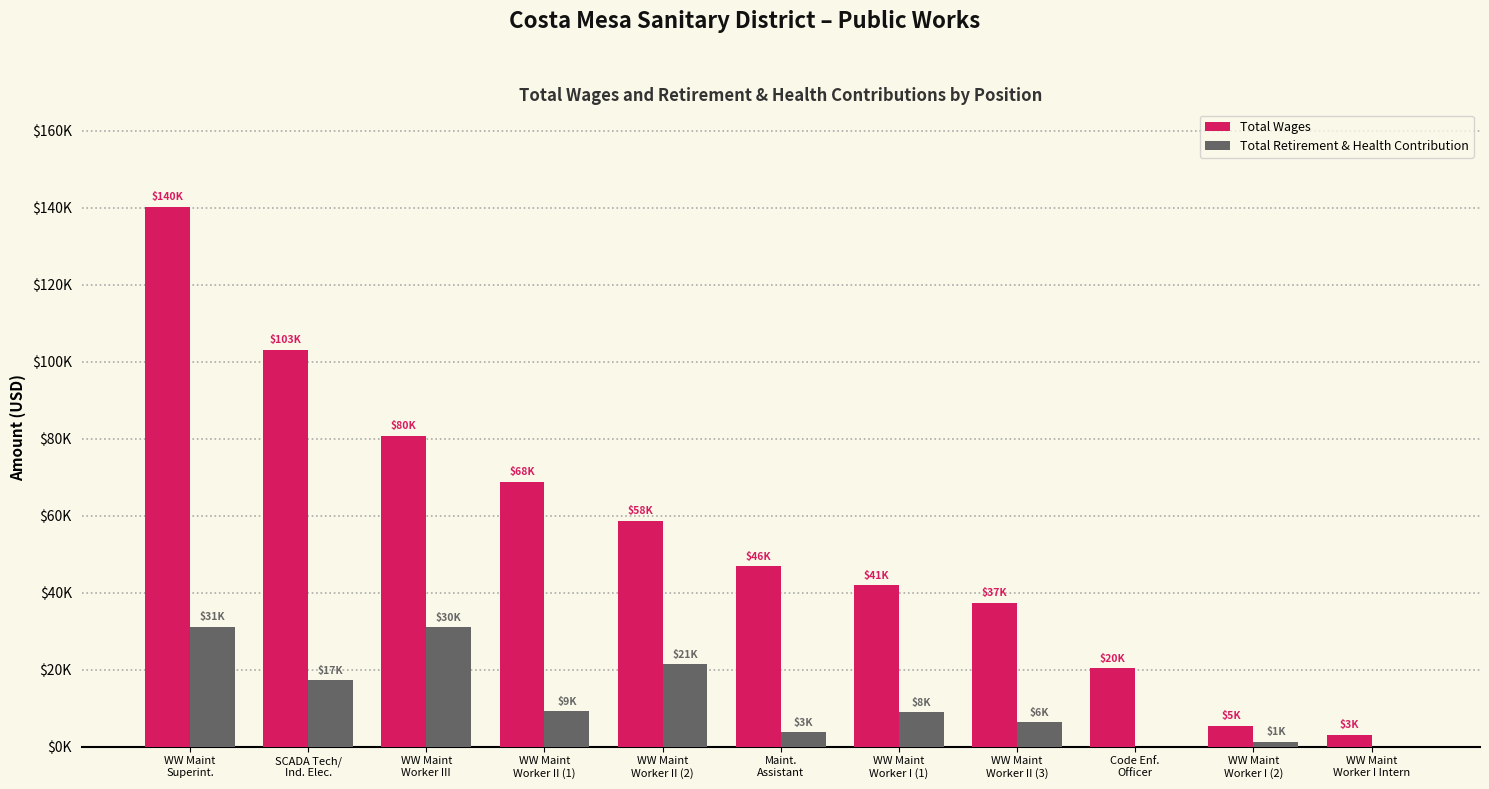

At which category is the sum across all series the highest?

WW Maint
Superint.